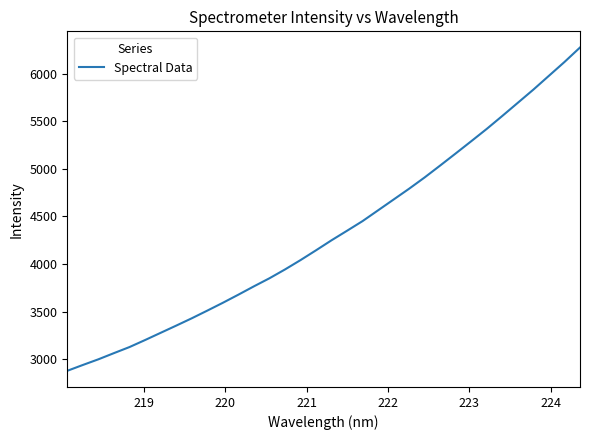

How many categories are shown in the chart?

34